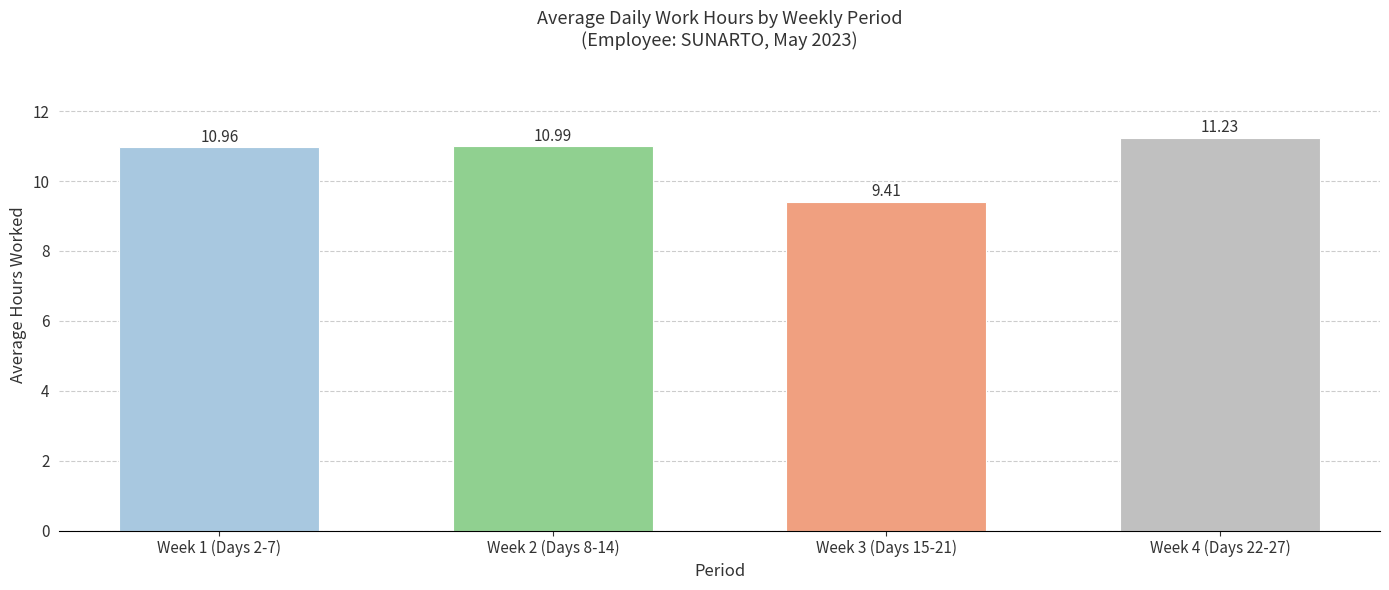

Which label corresponds to the smallest value in the chart?

Week 3 (Days 15-21)